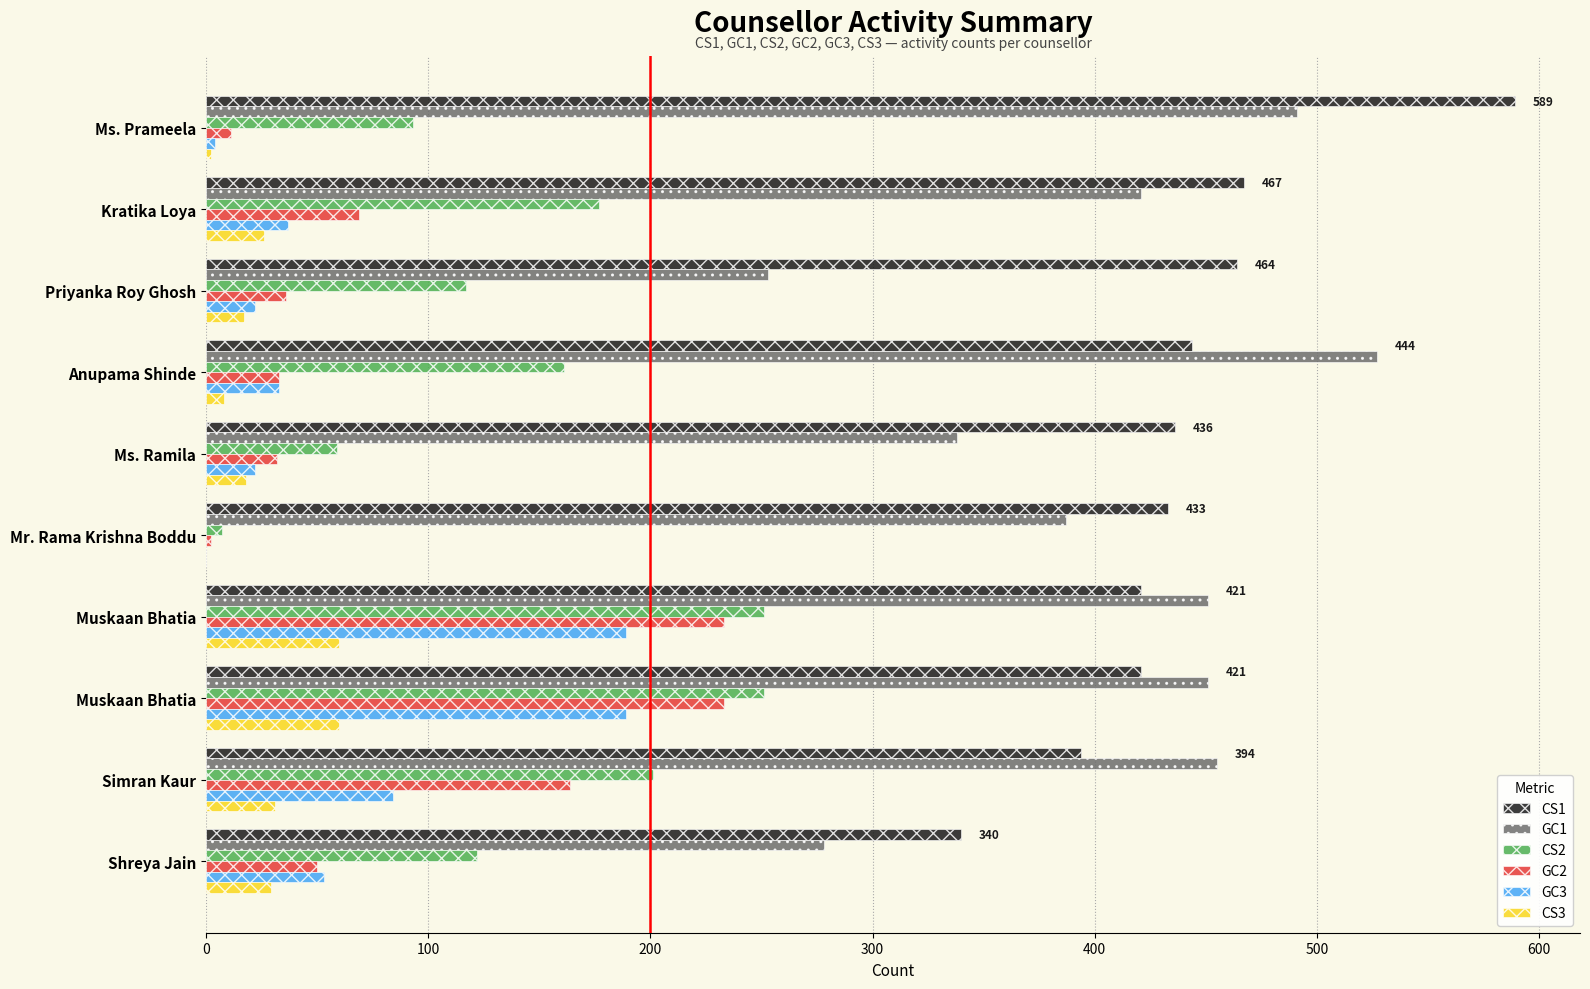

Which series has the largest total across all categories?

CS1